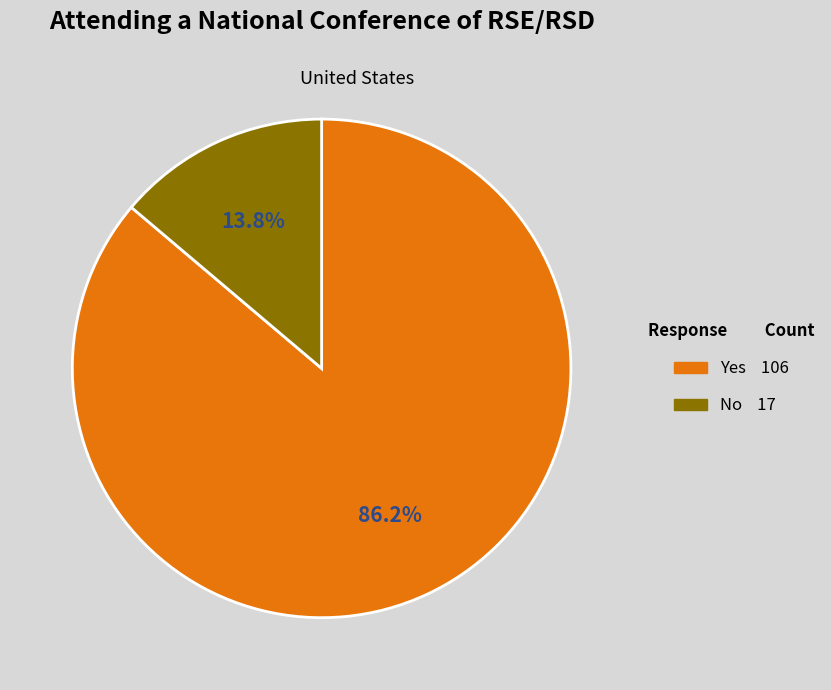

True or false: No accounts for 14% of the total.

True